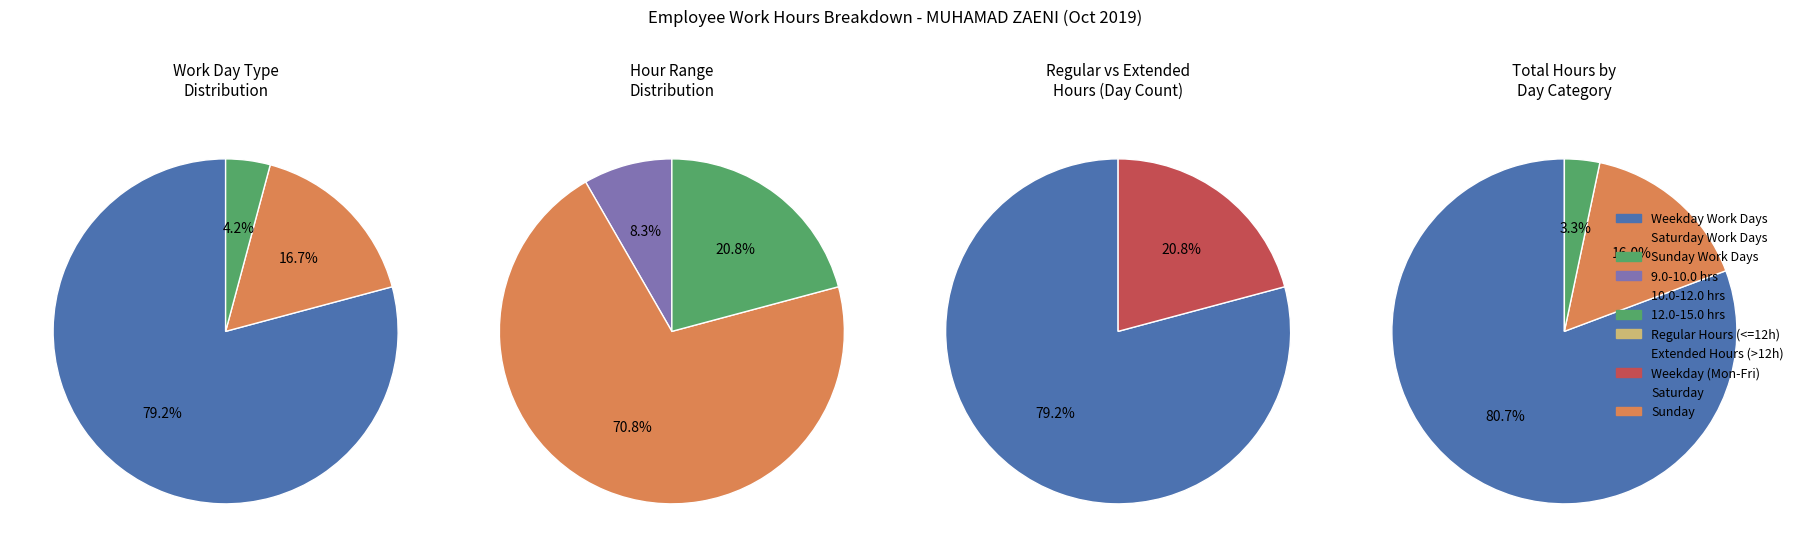

Do 8 and 20 together represent more than half of the pie?

No